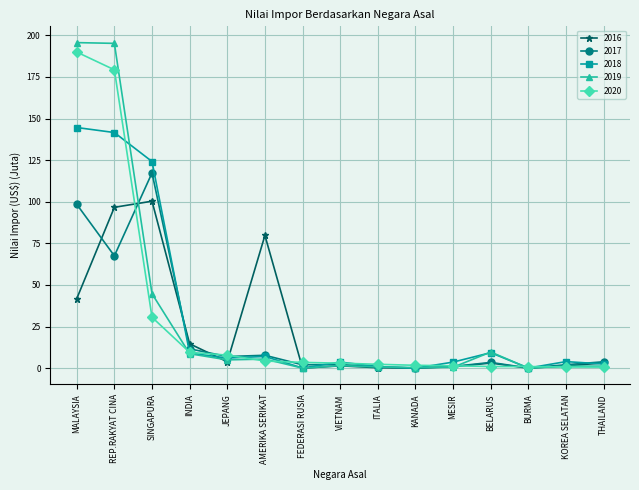

What are all the series names shown in the legend?

2016, 2017, 2018, 2019, 2020